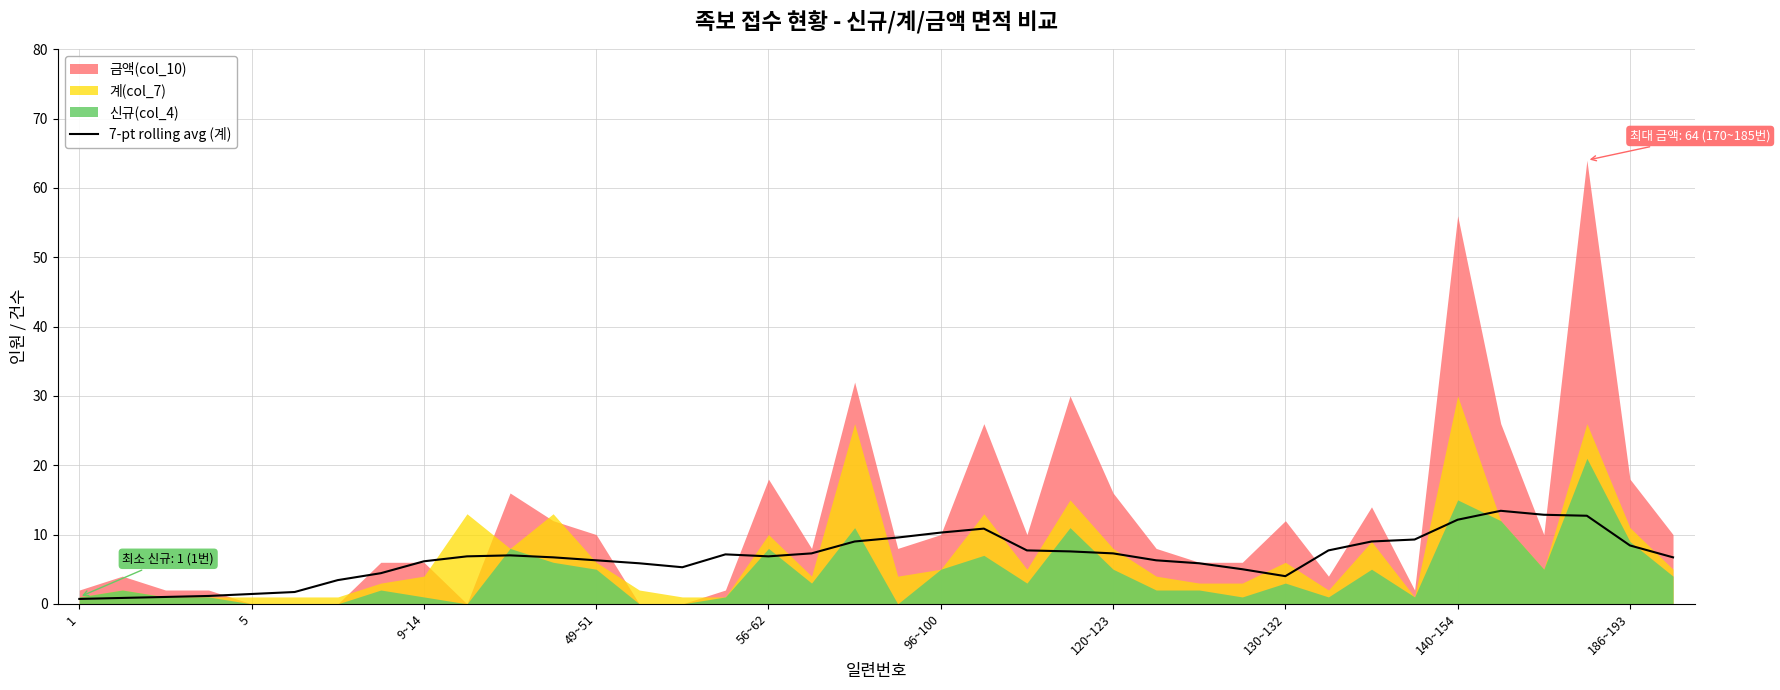

What is the highest value of the 7-pt rolling avg (계) series?

13.4